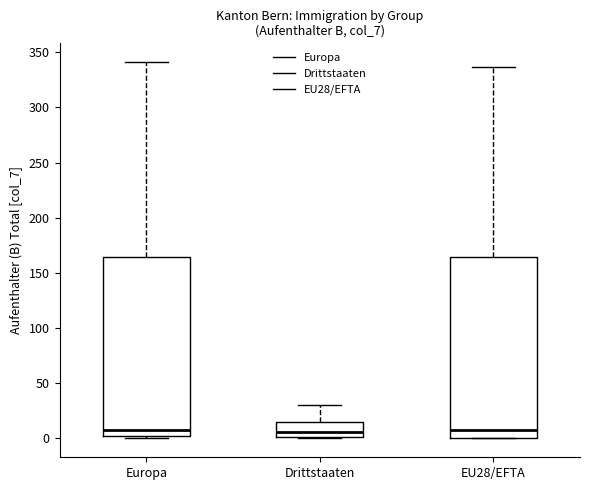

Reading left to right, read every box against the y-axis: the position of its median line, the range the box covers, and the ends of its whiskers. The values are not printed on the chart, so give them approximately, as read against the axis.

Europa: median 10, box 5 to 165, whiskers 0 to 340
Drittstaaten: median 5, box 0 to 15, whiskers 0 to 30
EU28/EFTA: median 10, box 0 to 165, whiskers 0 to 335